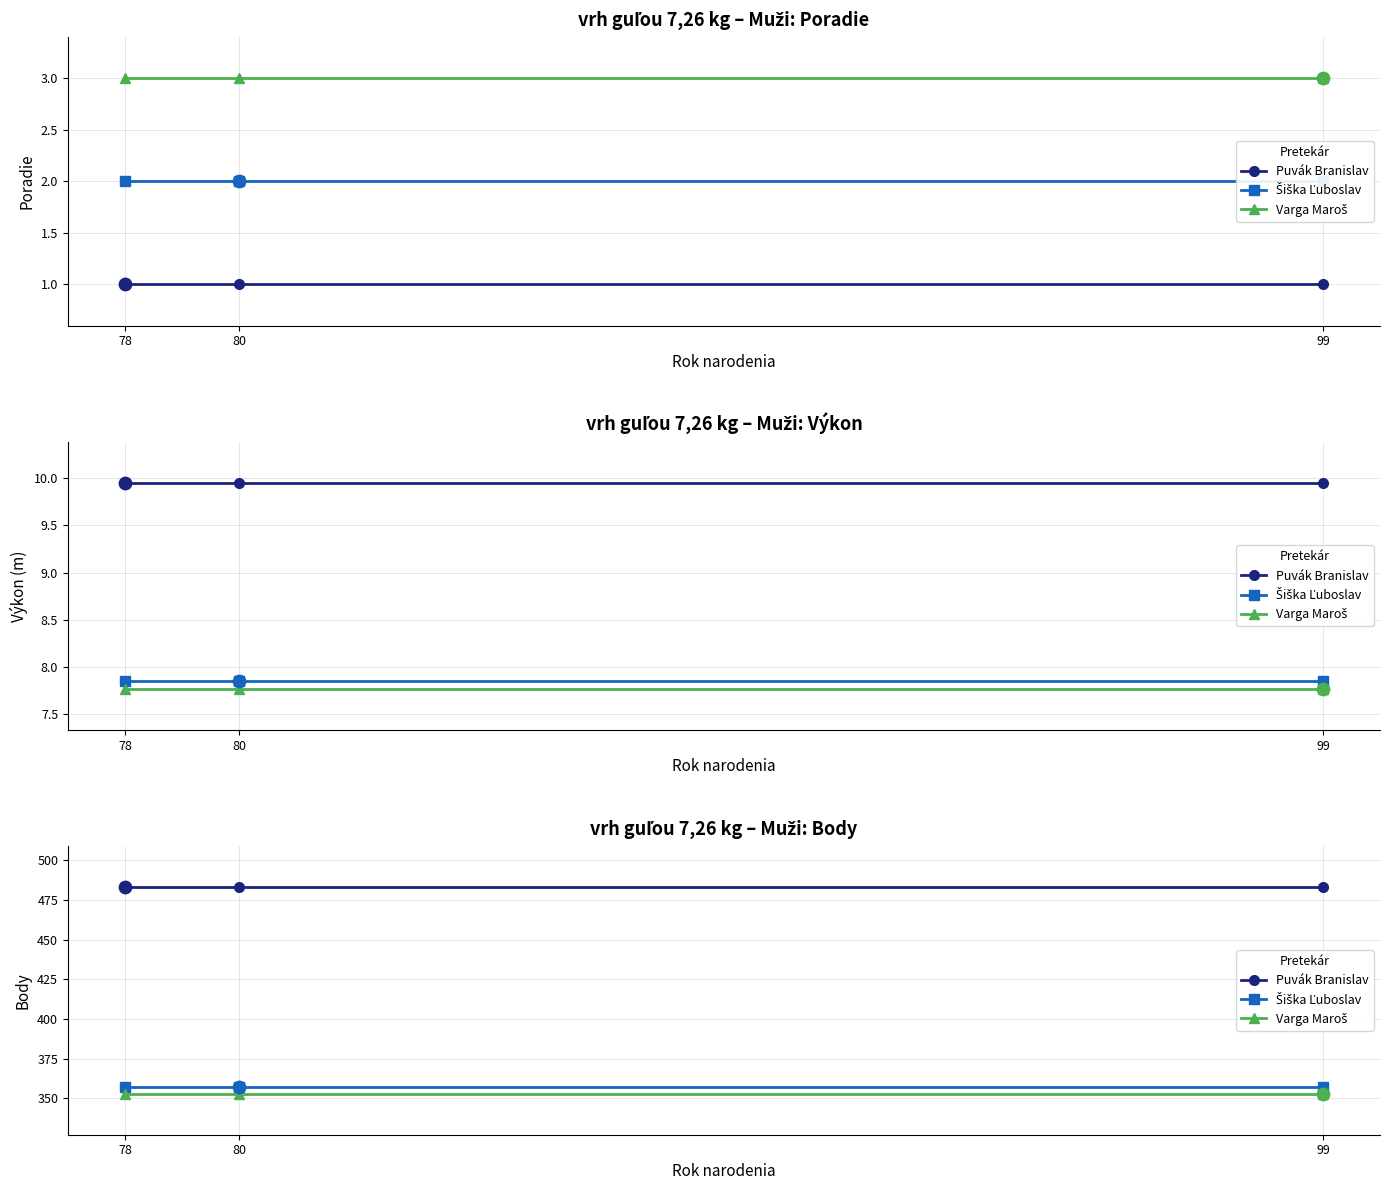

At how many categories does at least one series exceed 399?

3